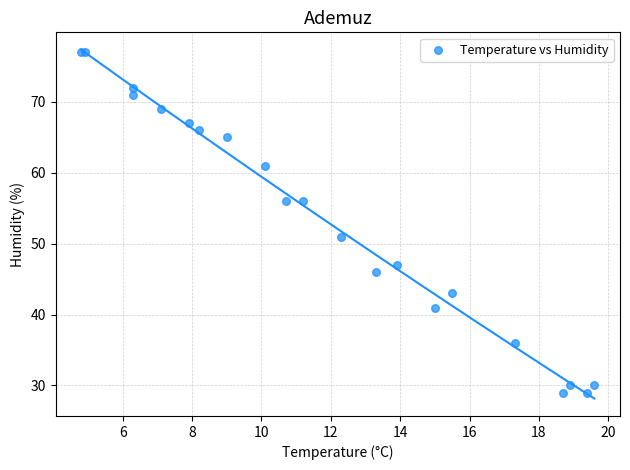

What Y value in the scatter plot is closest to 53?

51